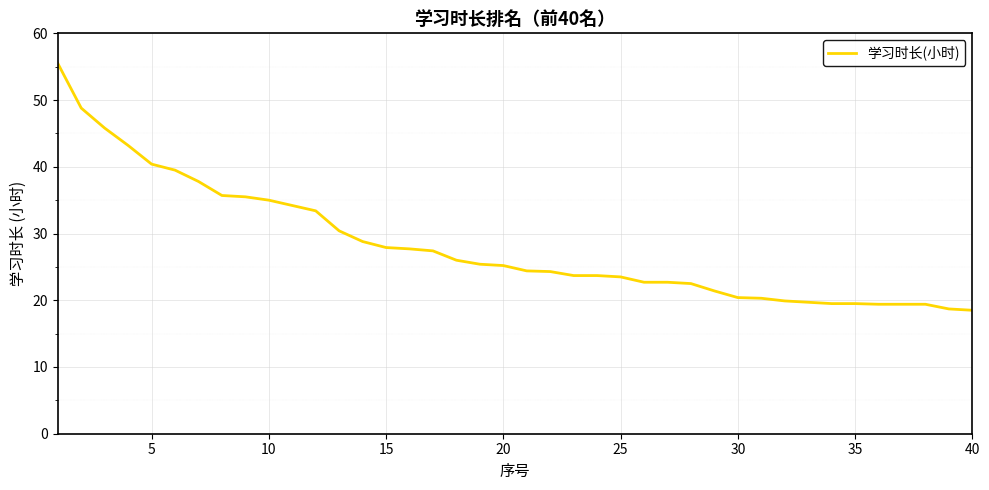

What is the minimum value shown in the chart?

18.5